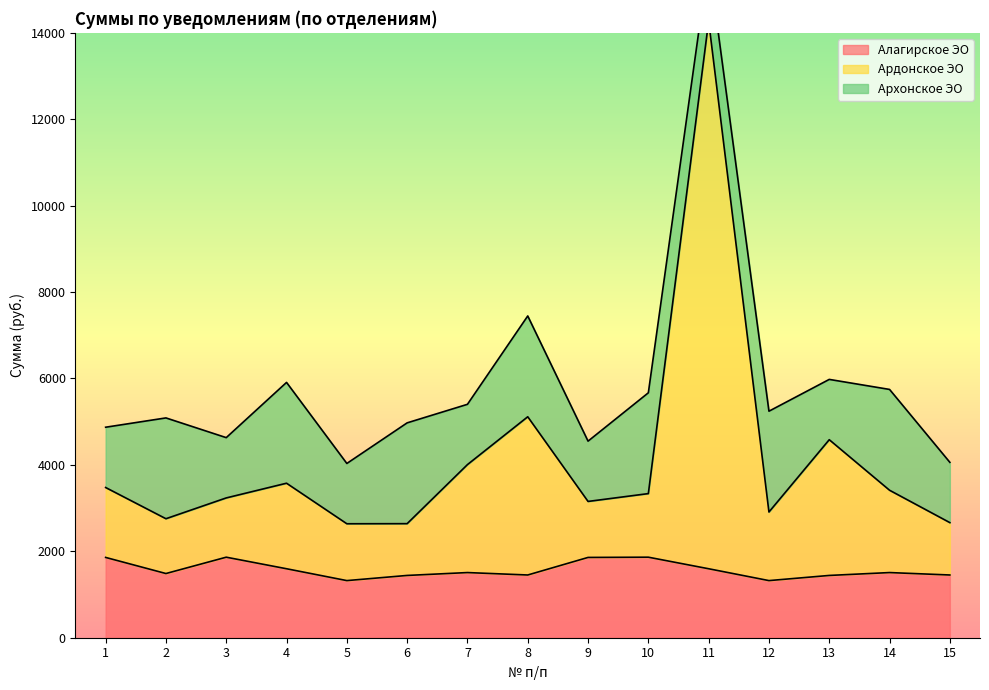

At how many categories does at least one series exceed 8314?

1